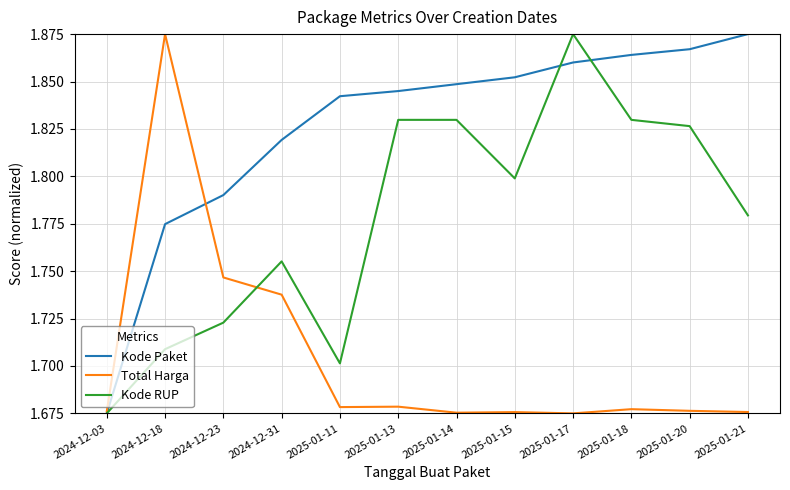

Which series changed the most between 2025-01-13 and 2025-01-15?

Kode RUP